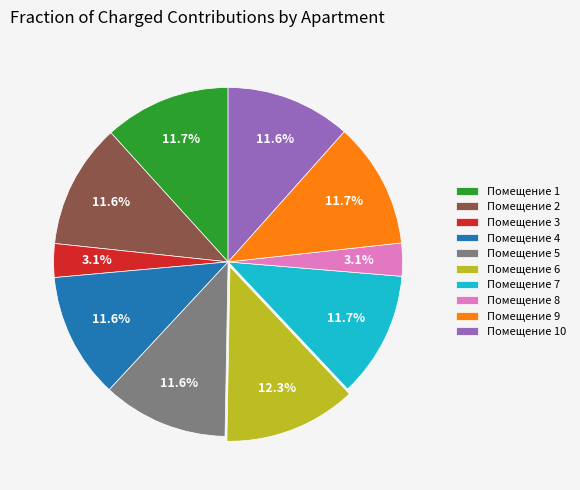

Which category has the biggest portion of the pie?

Помещение 6